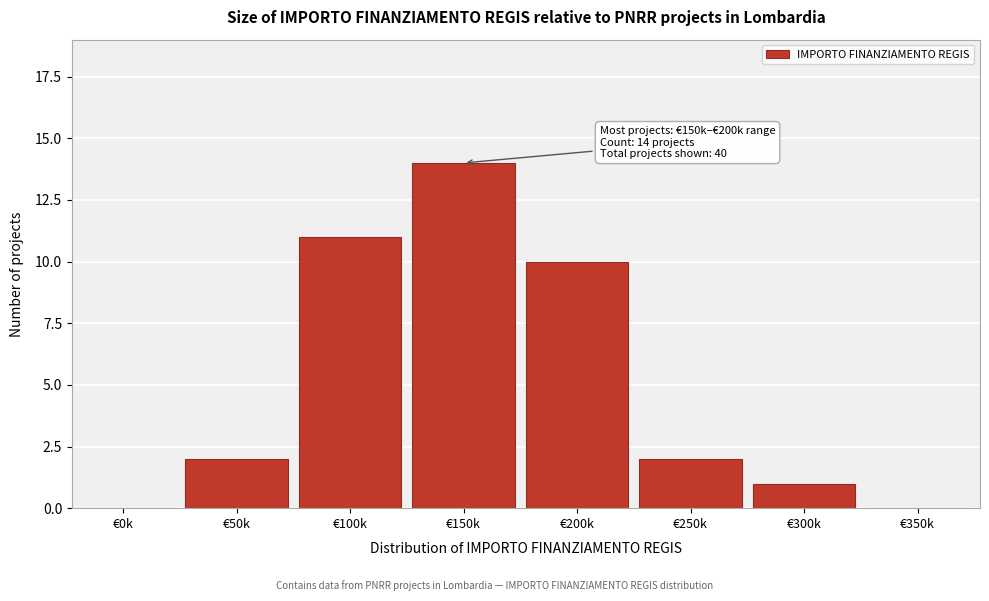

Reading left to right, extract all data points from this chart.

€0k=0	€50k=2	€100k=11	€150k=14	€200k=10	€250k=2	€300k=1	€350k=0